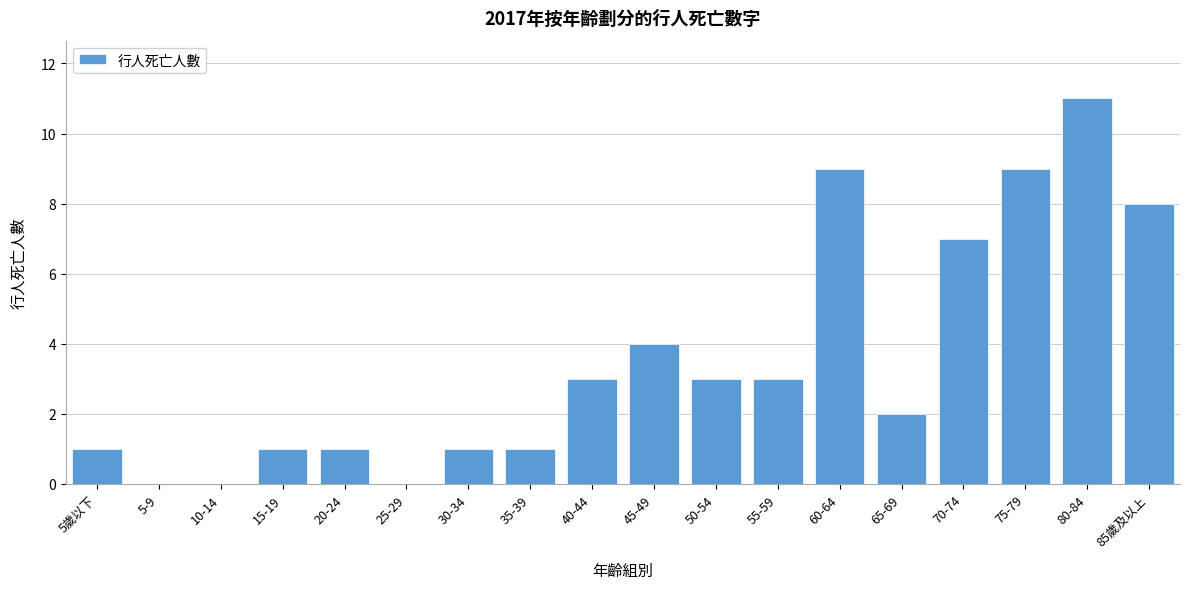

Reading left to right, list all the values displayed in this chart.

5歲以下=1	5-9=0	10-14=0	15-19=1	20-24=1	25-29=0	30-34=1	35-39=1	40-44=3	45-49=4	50-54=3	55-59=3	60-64=9	65-69=2	70-74=7	75-79=9	80-84=11	85歲及以上=8